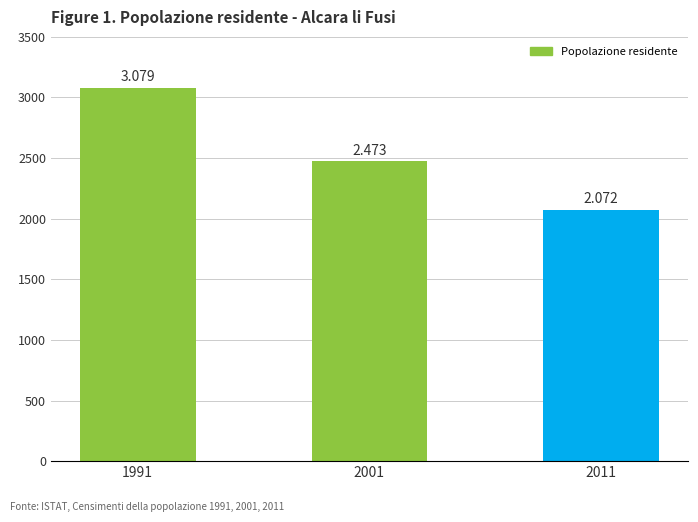

Reading right to left, what are all the values shown in this chart?

2072	2473	3079